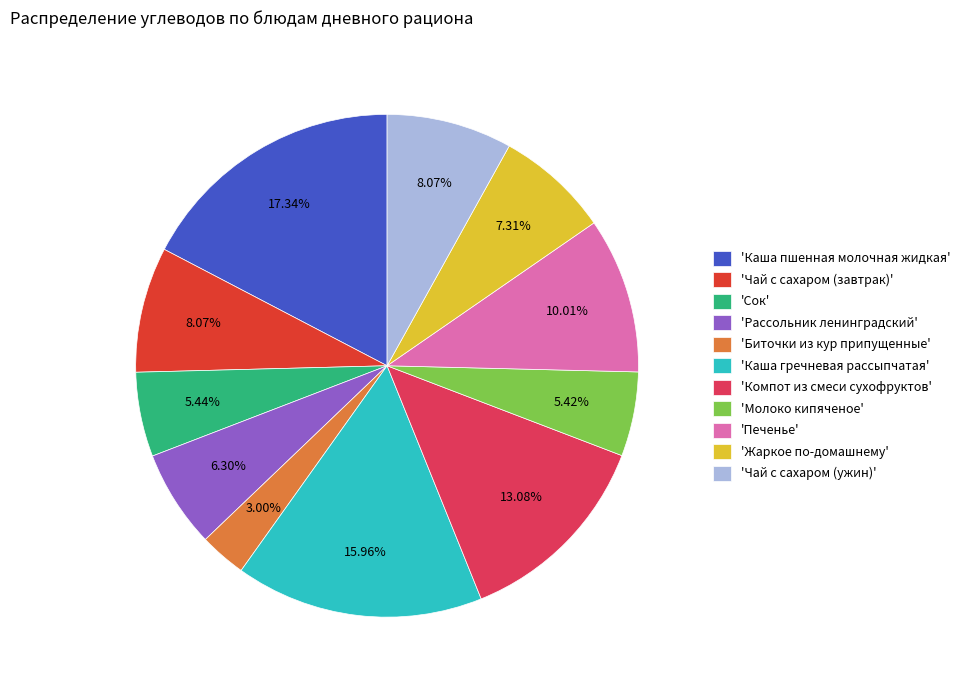

Do 'Каша пшенная молочная жидкая' and 'Жаркое по-домашнему' together represent more than half of the pie?

No